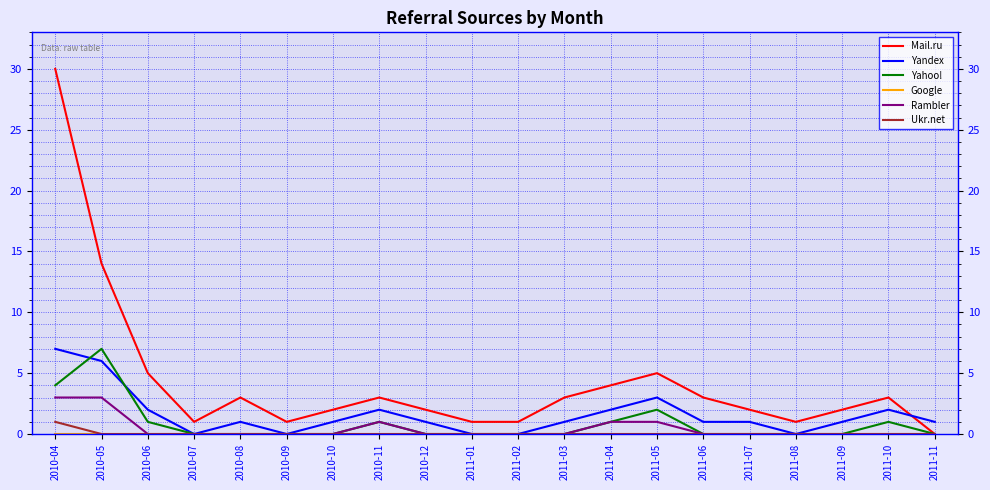

What is the total value across all series at 2010-07?

1